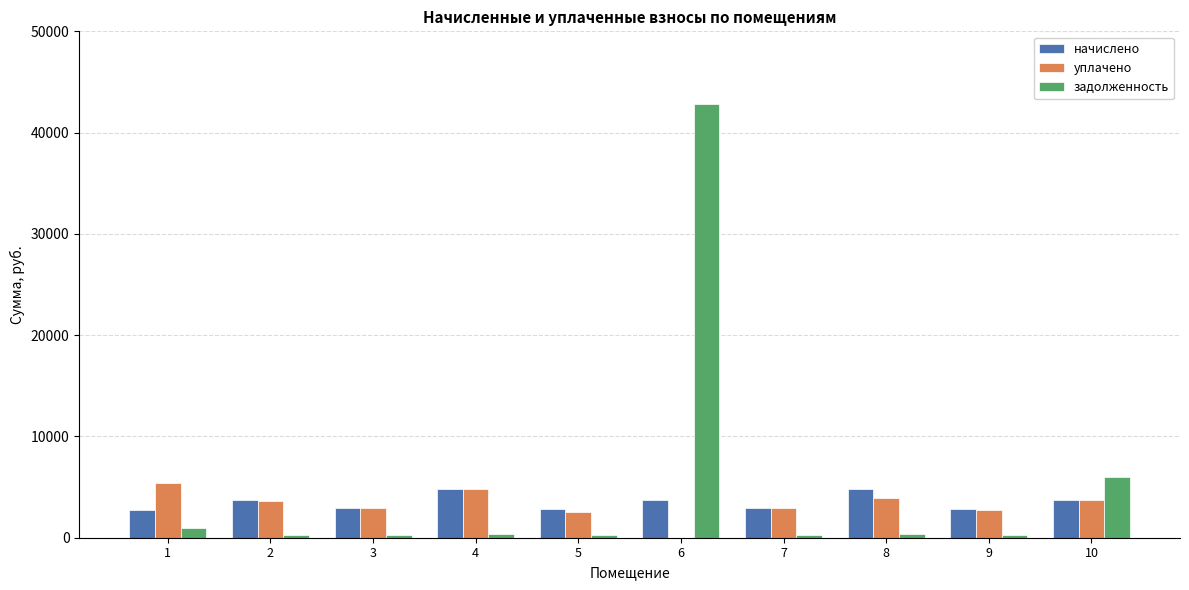

Which series has the largest total across all categories?

задолженность